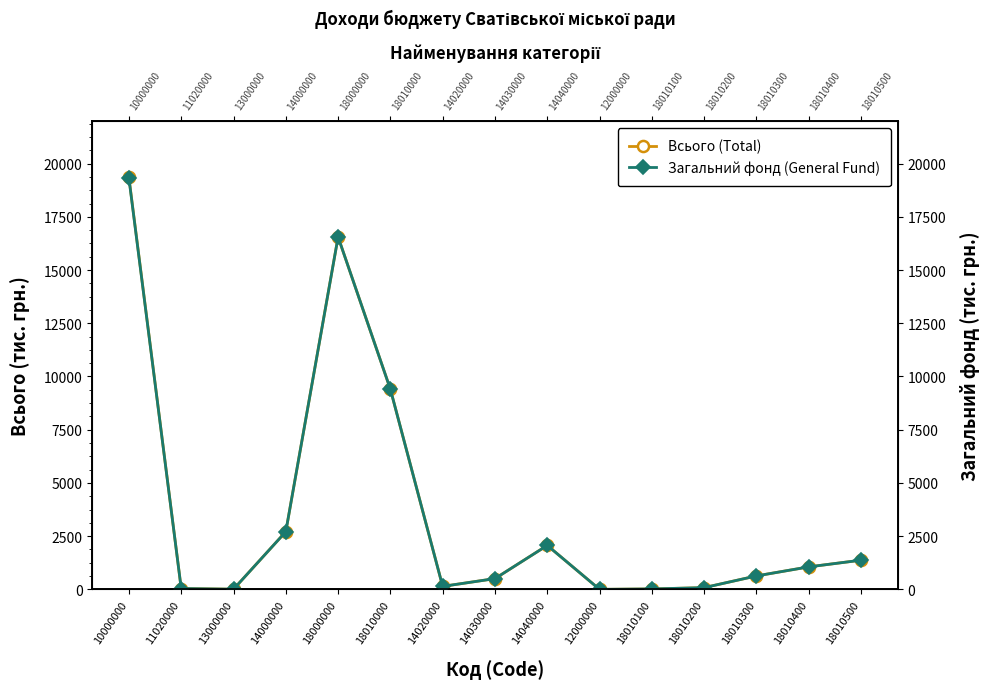

Which category has the highest value across all series?

10000000